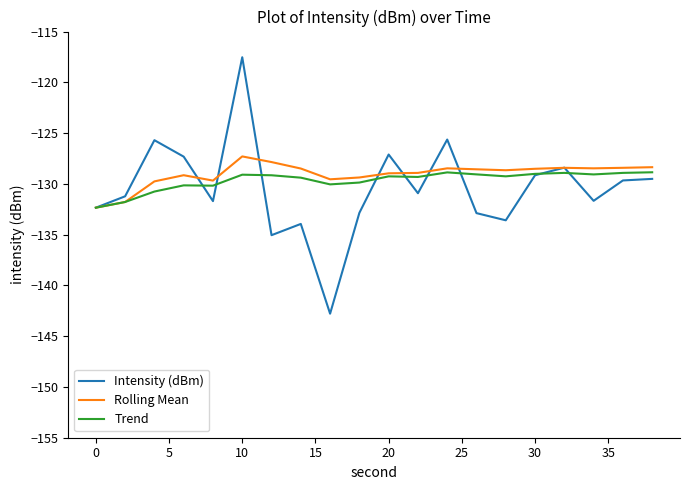

What is the difference between the maximum and minimum values in the Trend series?

3.5